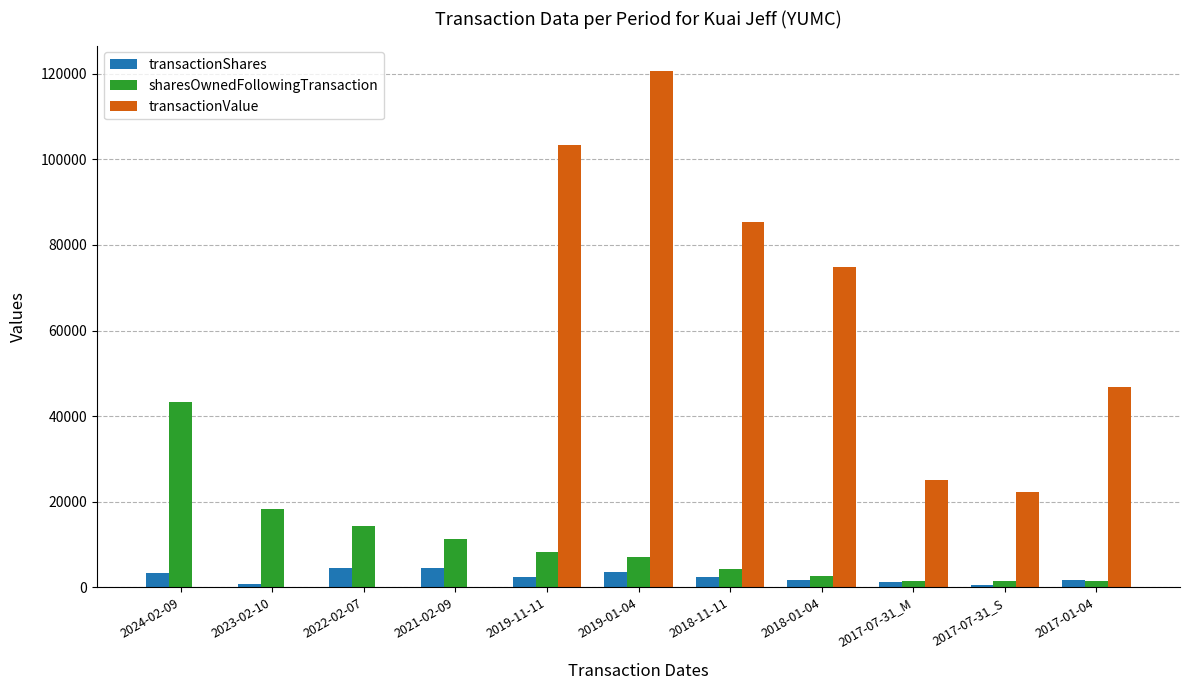

What is the sum of the sharesOwnedFollowingTransaction values at 2017-01-04 and 2018-01-04?

4099